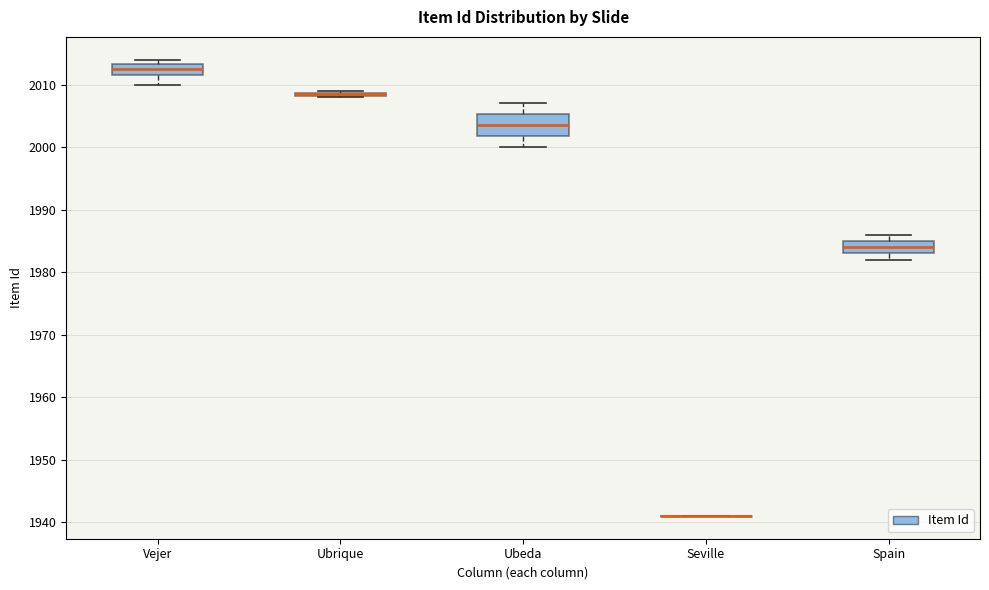

Which box is the tallest, from its lower edge to its upper edge?

Ubeda